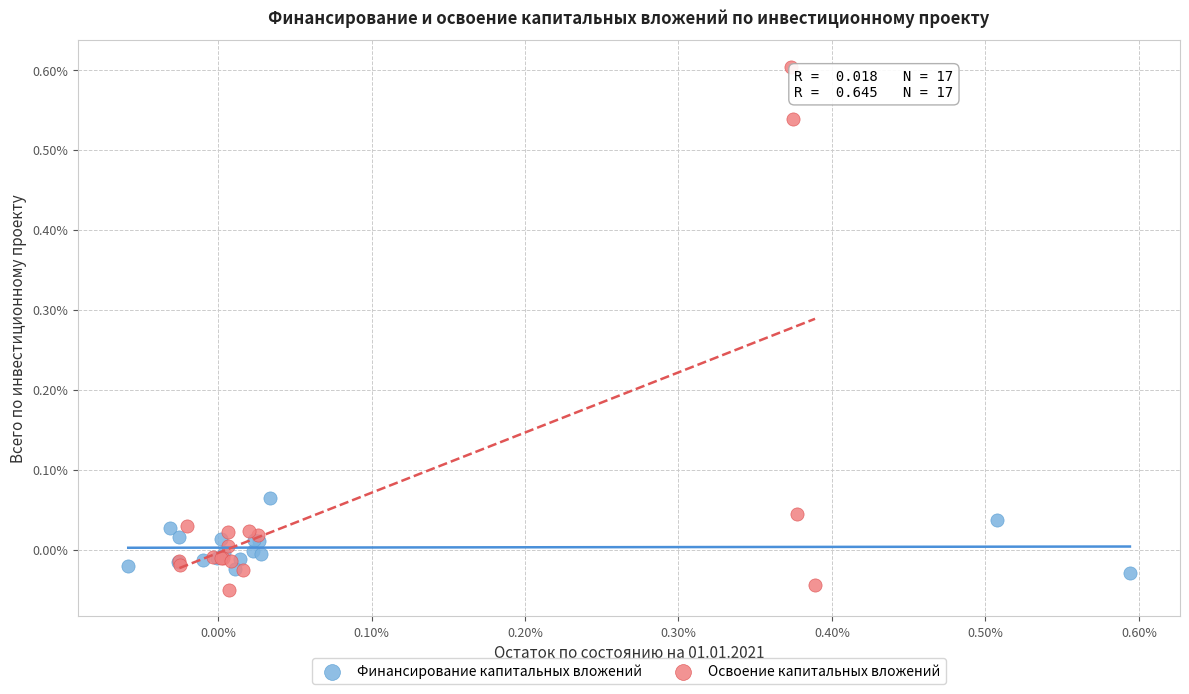

Which series reaches the minimum Y coordinate?

Освоение капитальных вложений